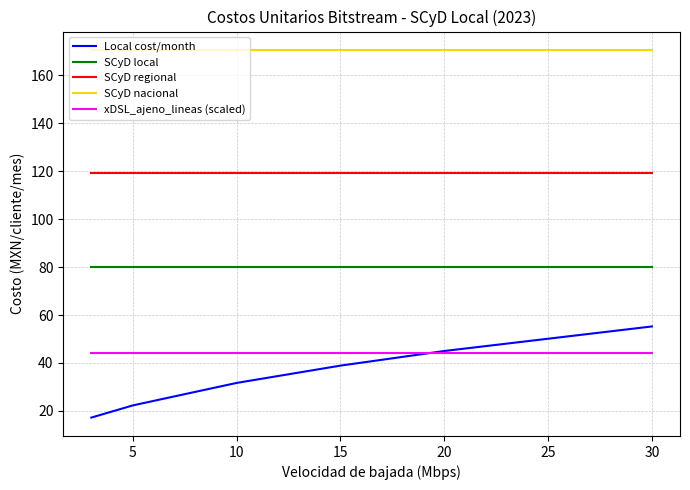

What is the average value of the SCyD regional series?

119.0